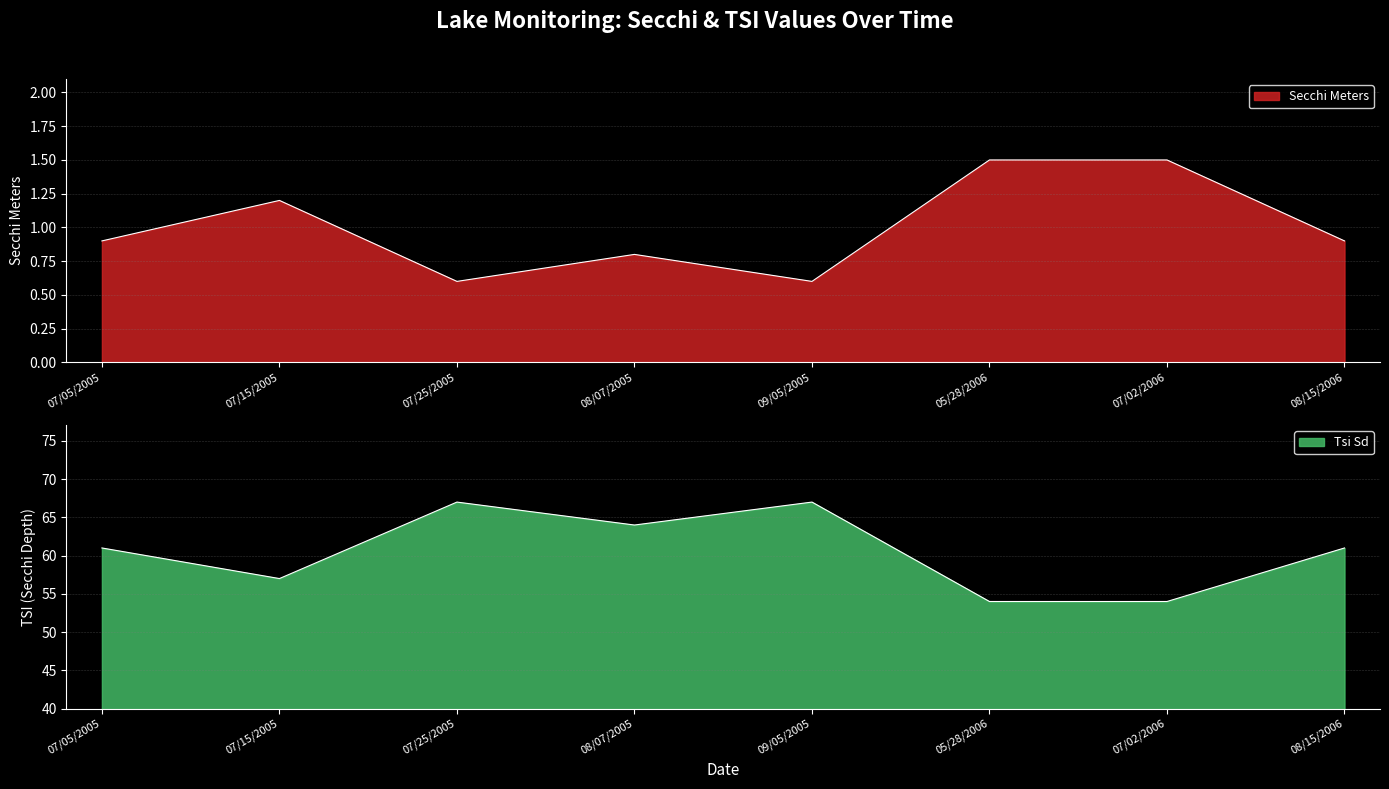

List the series in order of their peak value, highest first.

Tsi Sd, Secchi Meters